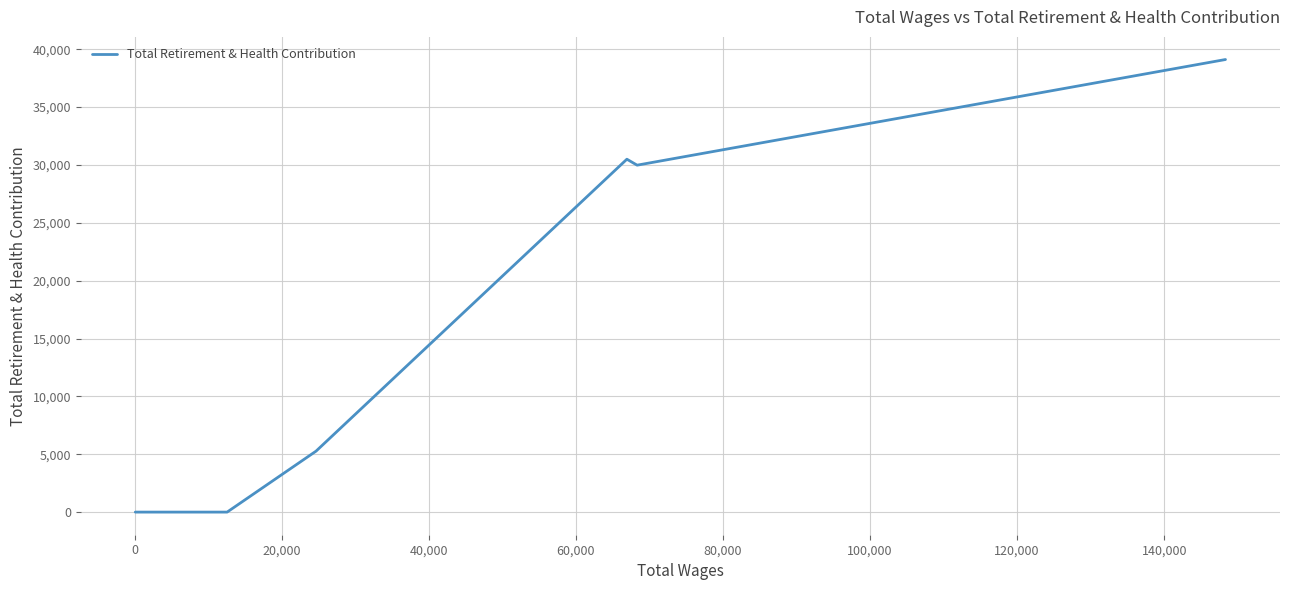

What is the difference between the maximum and minimum values?

39114